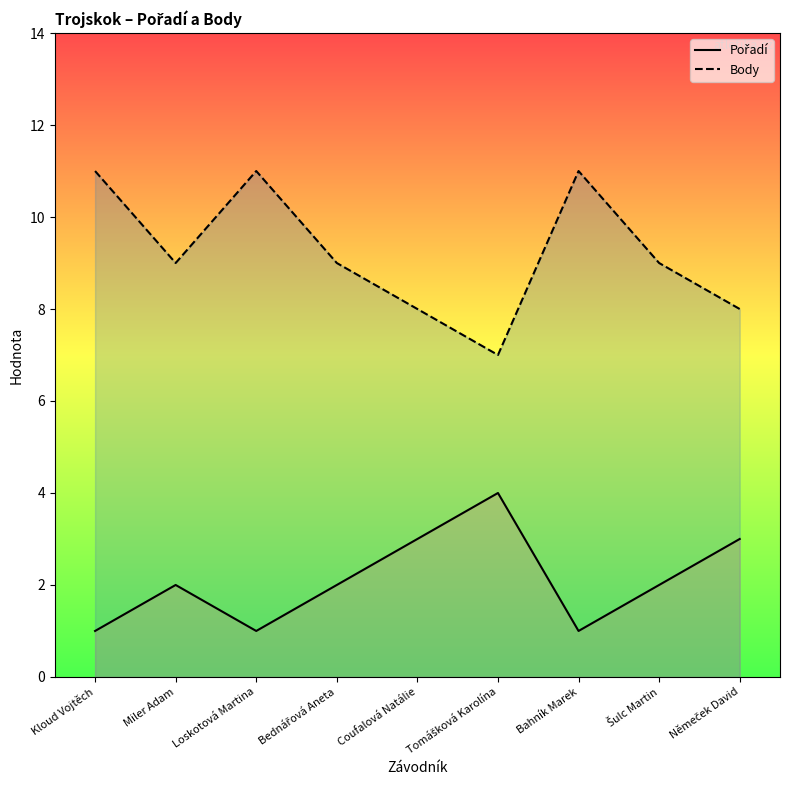

Where does the Pořadí series first go above 2?

Coufalová Natálie